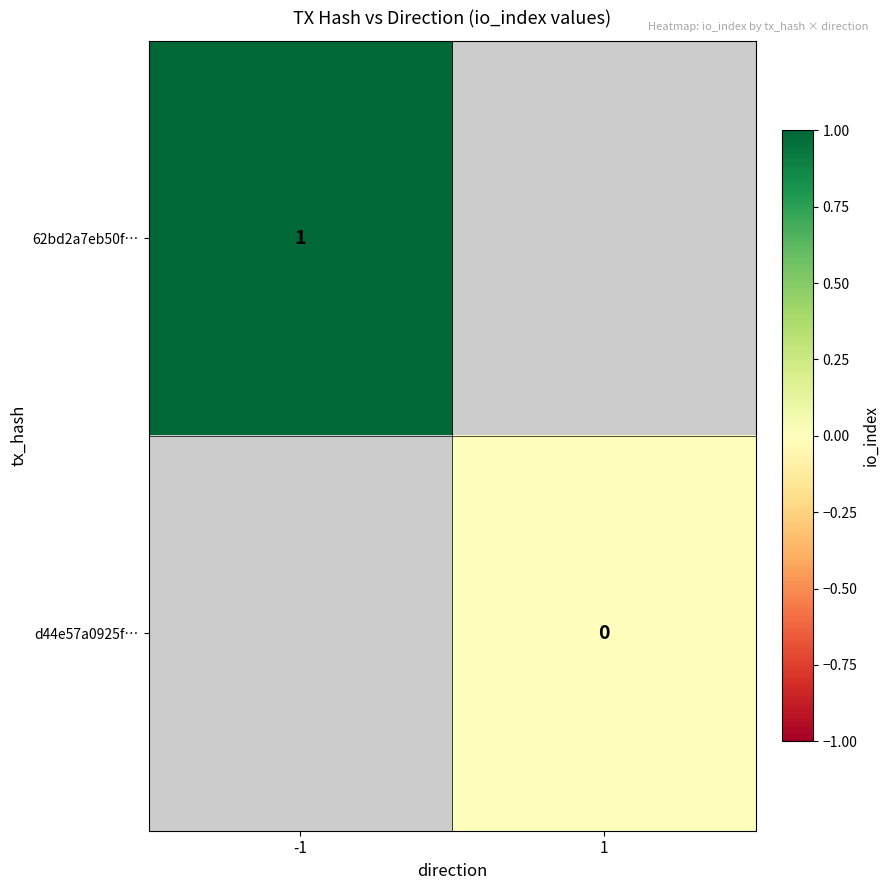

The 62bd2a7eb50f… series shows 0 at -1. True or false?

False